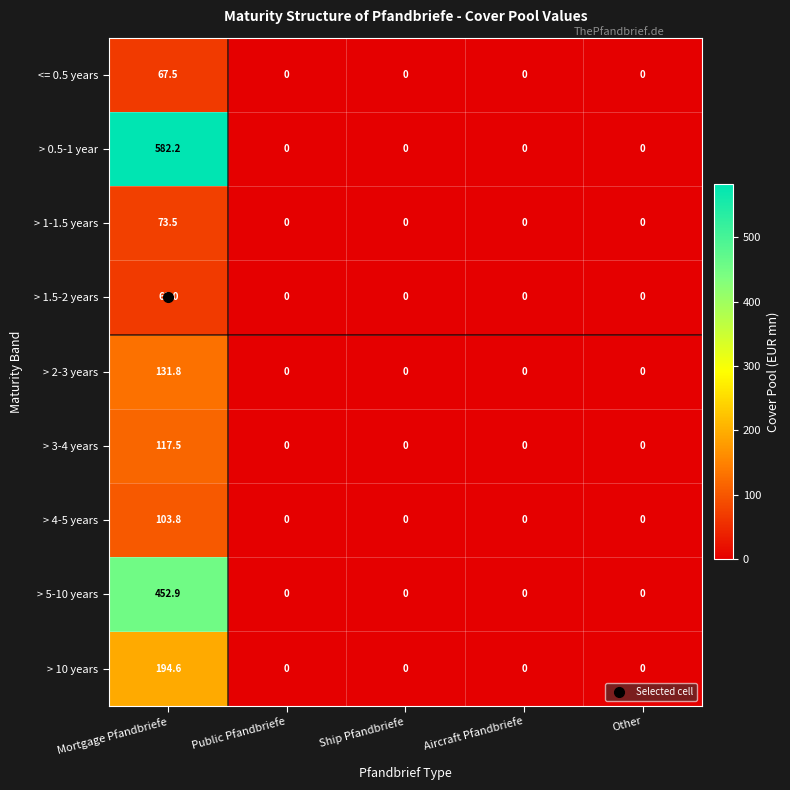

At which label does > 3-4 years reach its peak?

Mortgage Pfandbriefe